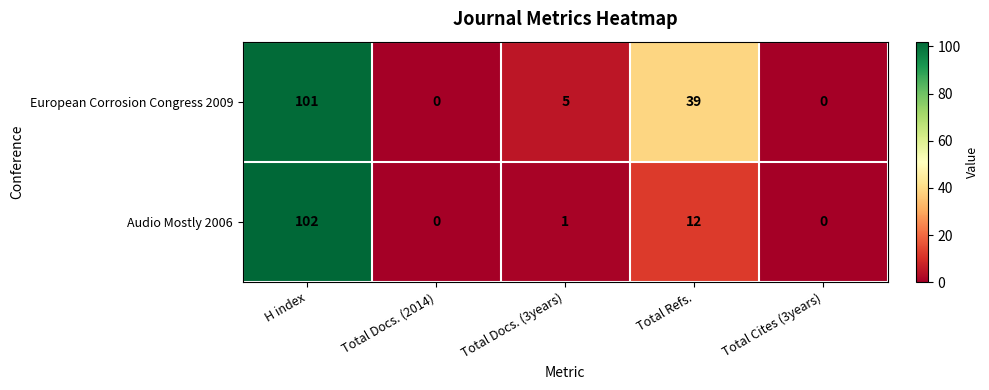

How many categories are shown in the chart?

5